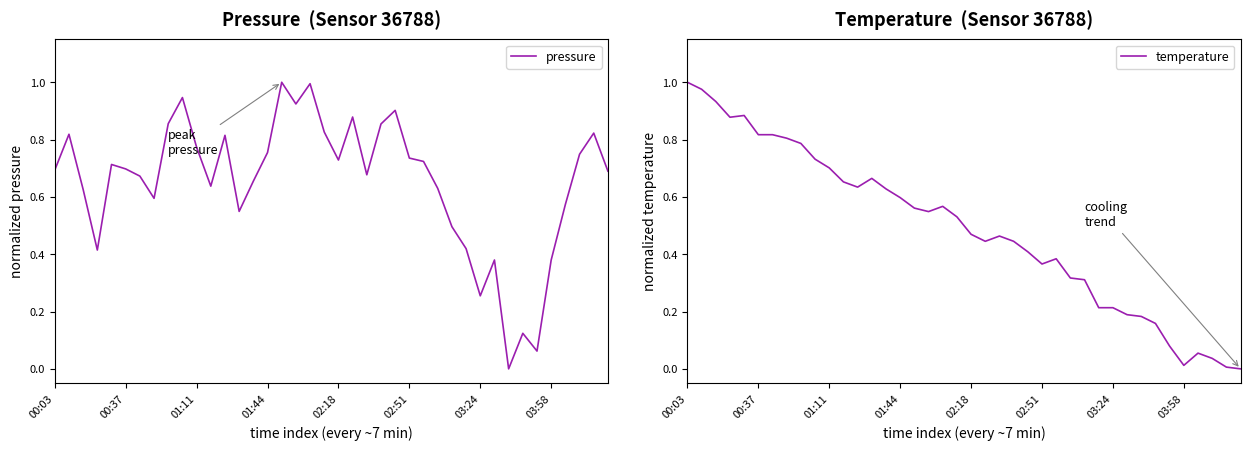

True or false: temperature has more than 0 interior local peaks.

True